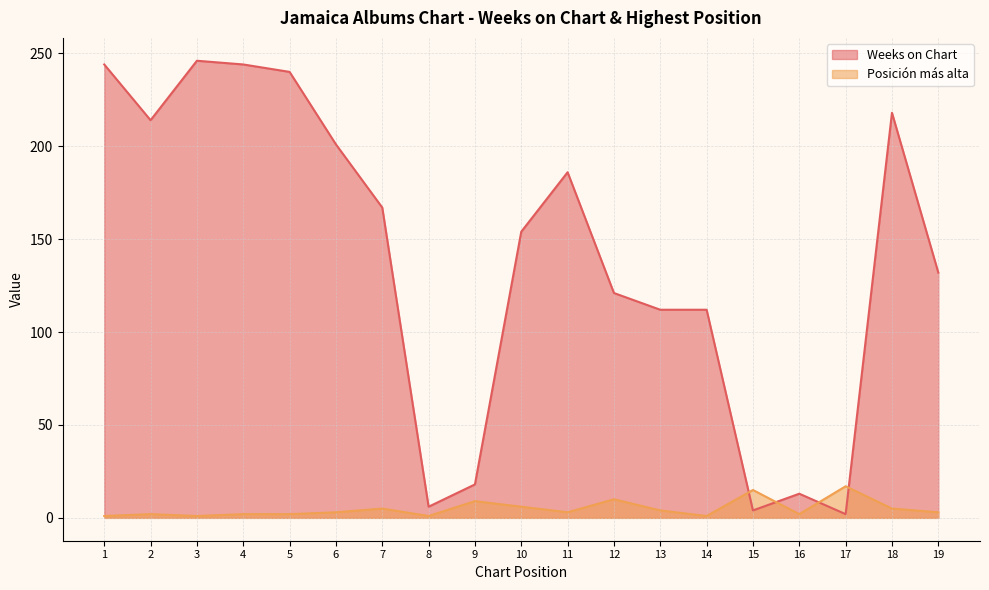

Reading right to left, what are all the values shown in this chart?

Weeks on Chart: 19=132	18=218	17=2	16=13	15=4	14=112	13=112	12=121	11=186	10=154	9=18	8=6	7=167	6=201	5=240	4=244	3=246	2=214	1=244
Posición más alta: 19=3	18=5	17=17	16=2	15=15	14=1	13=4	12=10	11=3	10=6	9=9	8=1	7=5	6=3	5=2	4=2	3=1	2=2	1=1